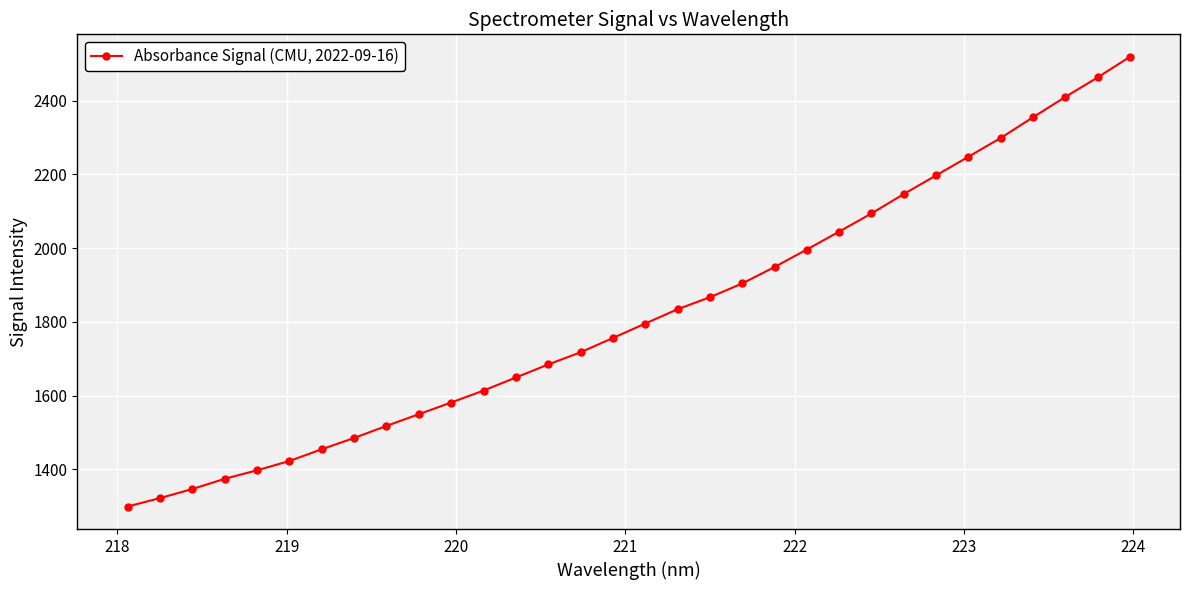

How many data points are above 1795?

16